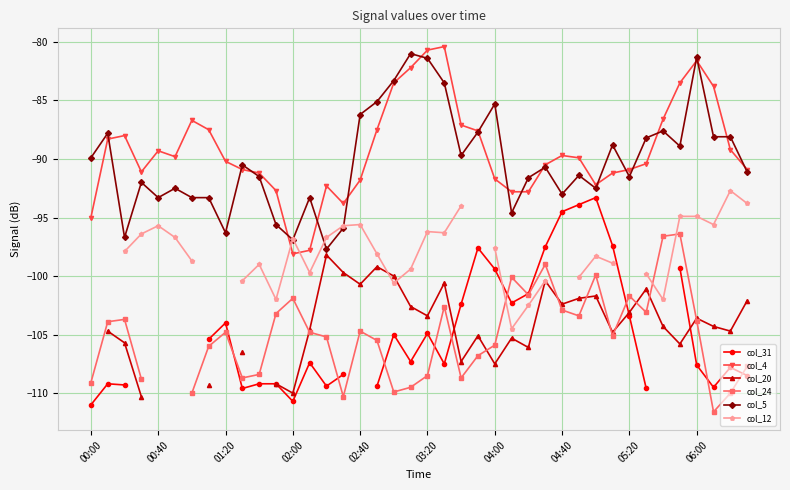

Is it true that col_4 equals -98.1 at 02:00?

True